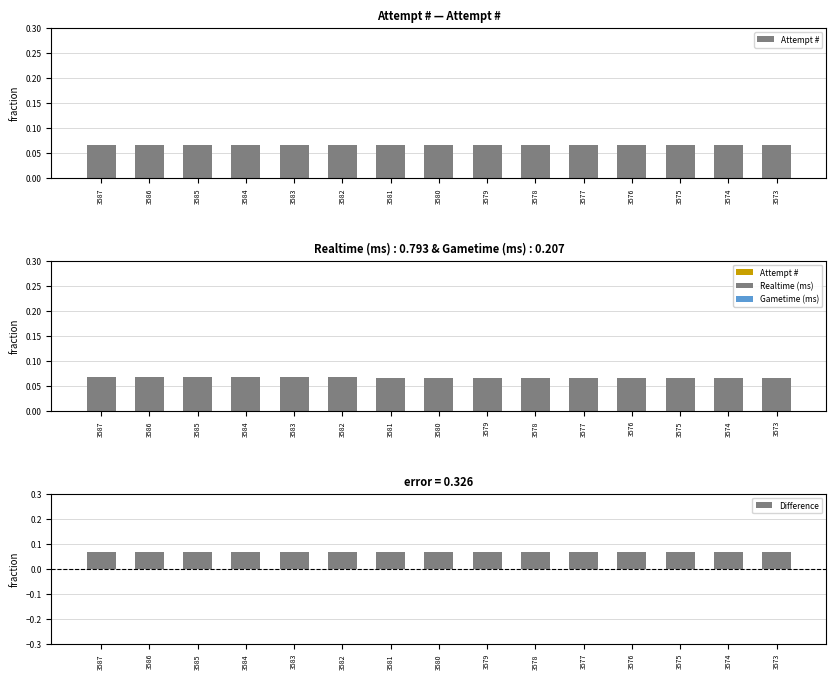

Reading left to right, what are all the values shown in this chart?

Attempt #: 0.1	0.1	0.1	0.1	0.1	0.1	0.1	0.1	0.1	0.1	0.1	0.1	0.1	0.1	0.1
Gametime (ms): 0.0	0.0	0.0	0.0	0.0	0.0	0.0	0.0	0.0	0.0	0.0	0.0	0.0	0.0	0.0
Difference: 0.1	0.1	0.1	0.1	0.1	0.1	0.1	0.1	0.1	0.1	0.1	0.1	0.1	0.1	0.1